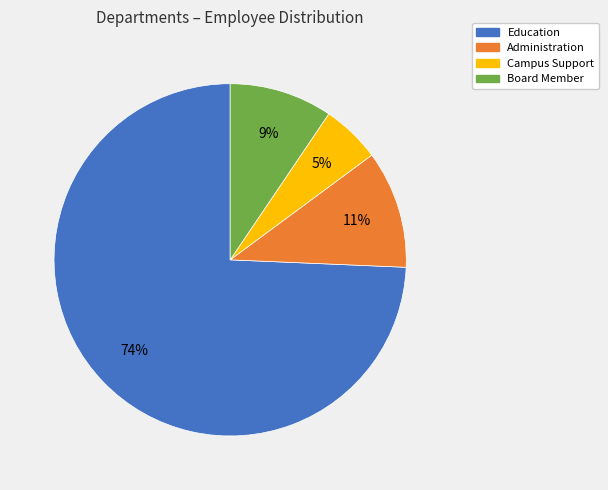

Rank the categories by value from highest to lowest.

Education, Administration, Board Member, Campus Support